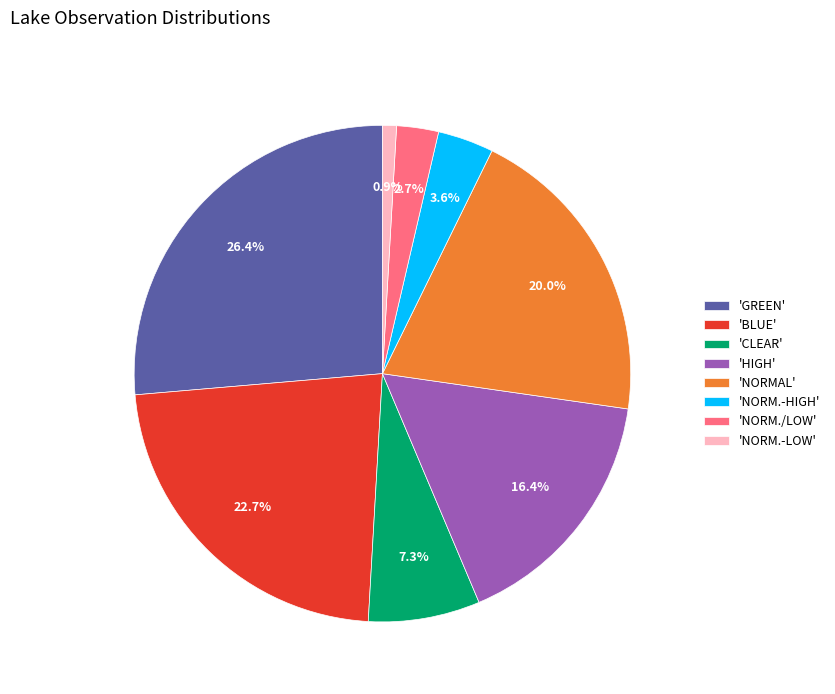

What portion of the pie excludes 'NORM.-HIGH'?

96.4%